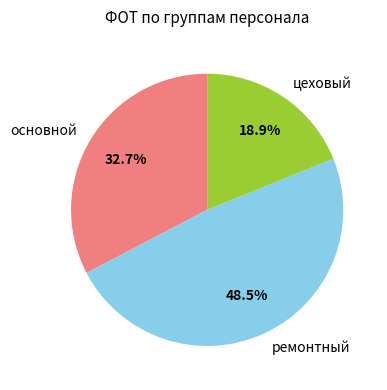

To the nearest percent, what is the difference between the largest and smallest slice percentages?

30%